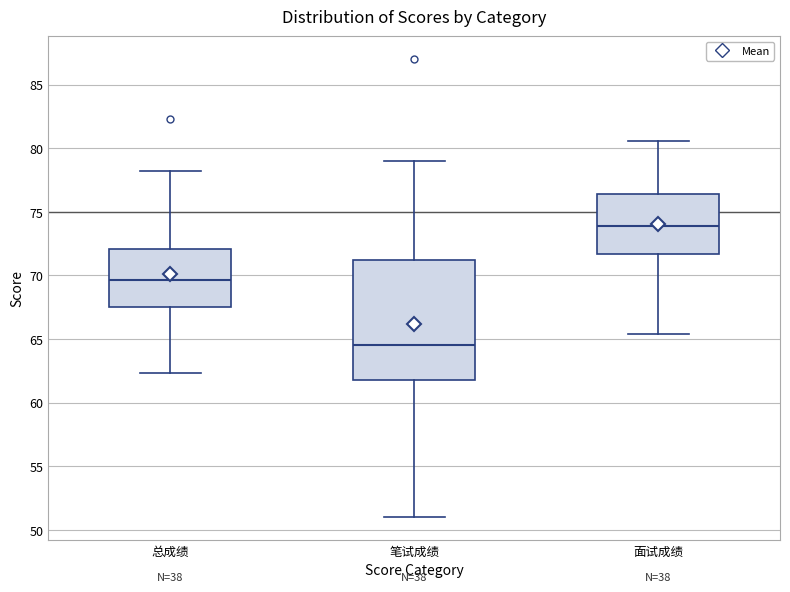

Which box is the tallest, from its lower edge to its upper edge?

笔试成绩